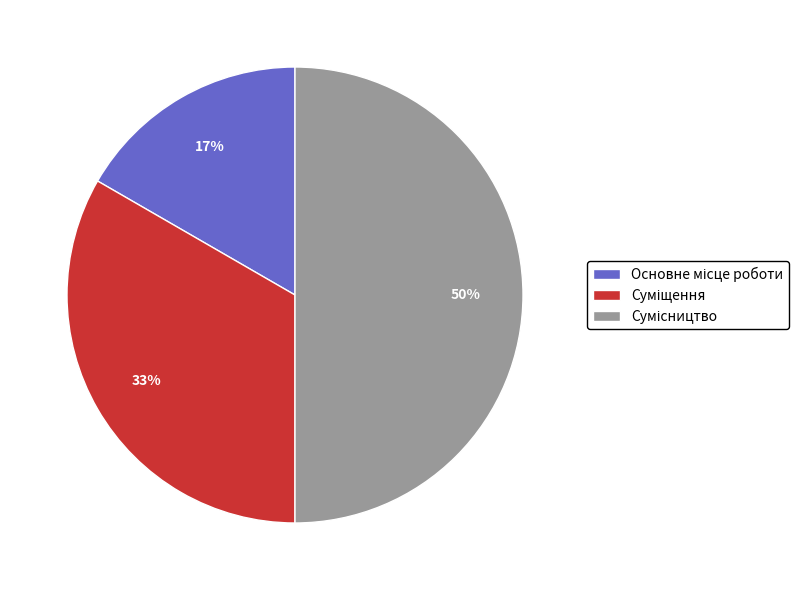

What percentage is the Суміщення slice, to the nearest percent?

33%